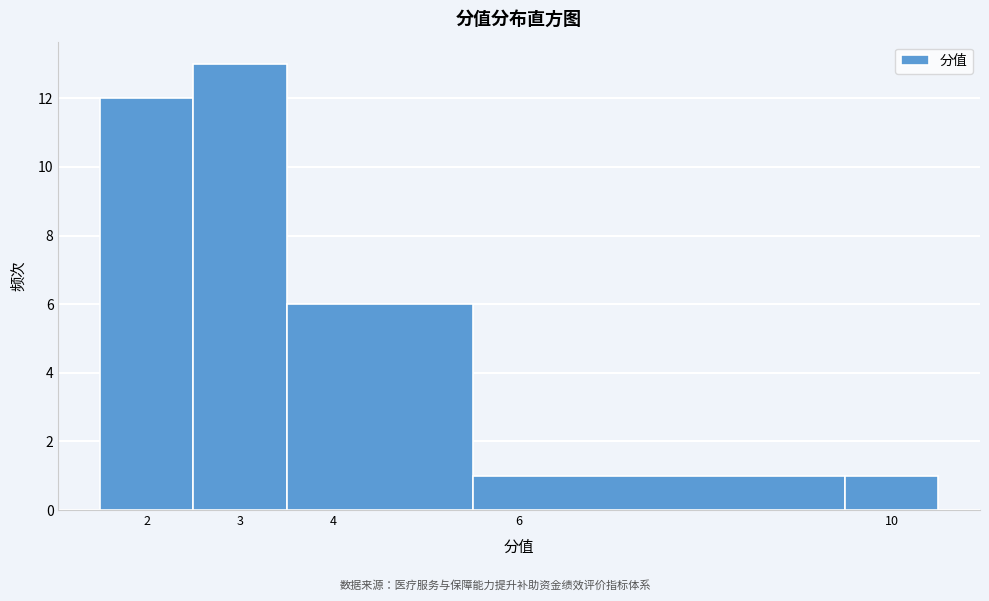

Reading left to right, list every bar in this chart as the range it spans on the x-axis followed by its height. The values are not printed on the chart, so give them approximately, as read against the axis.

1.5 to 2.5: 12
2.5 to 3.5: 13
3.5 to 5.5: 6
5.5 to 9.5: 1
9.5 to 10.5: 1